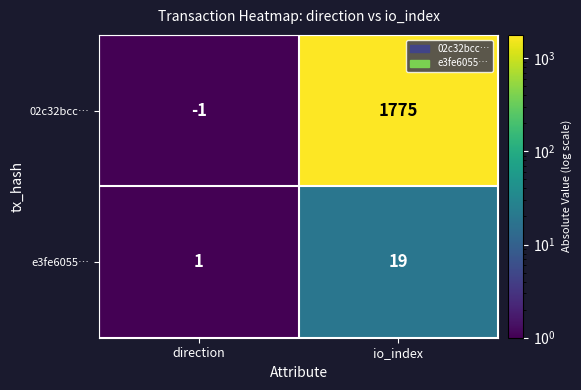

Which series has the largest total across all categories?

02c32bcc…